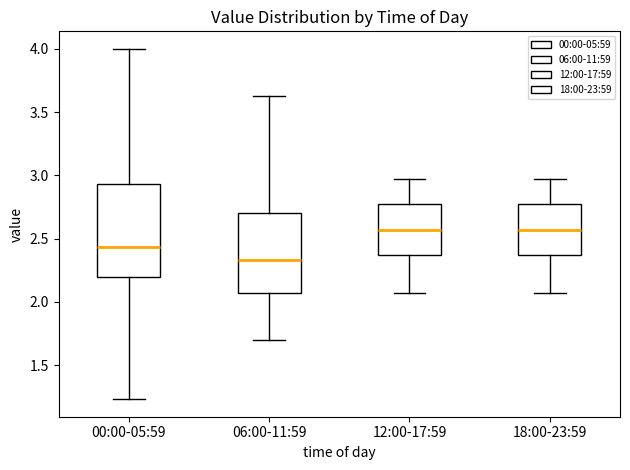

Which box has the lowest median line?

06:00-11:59